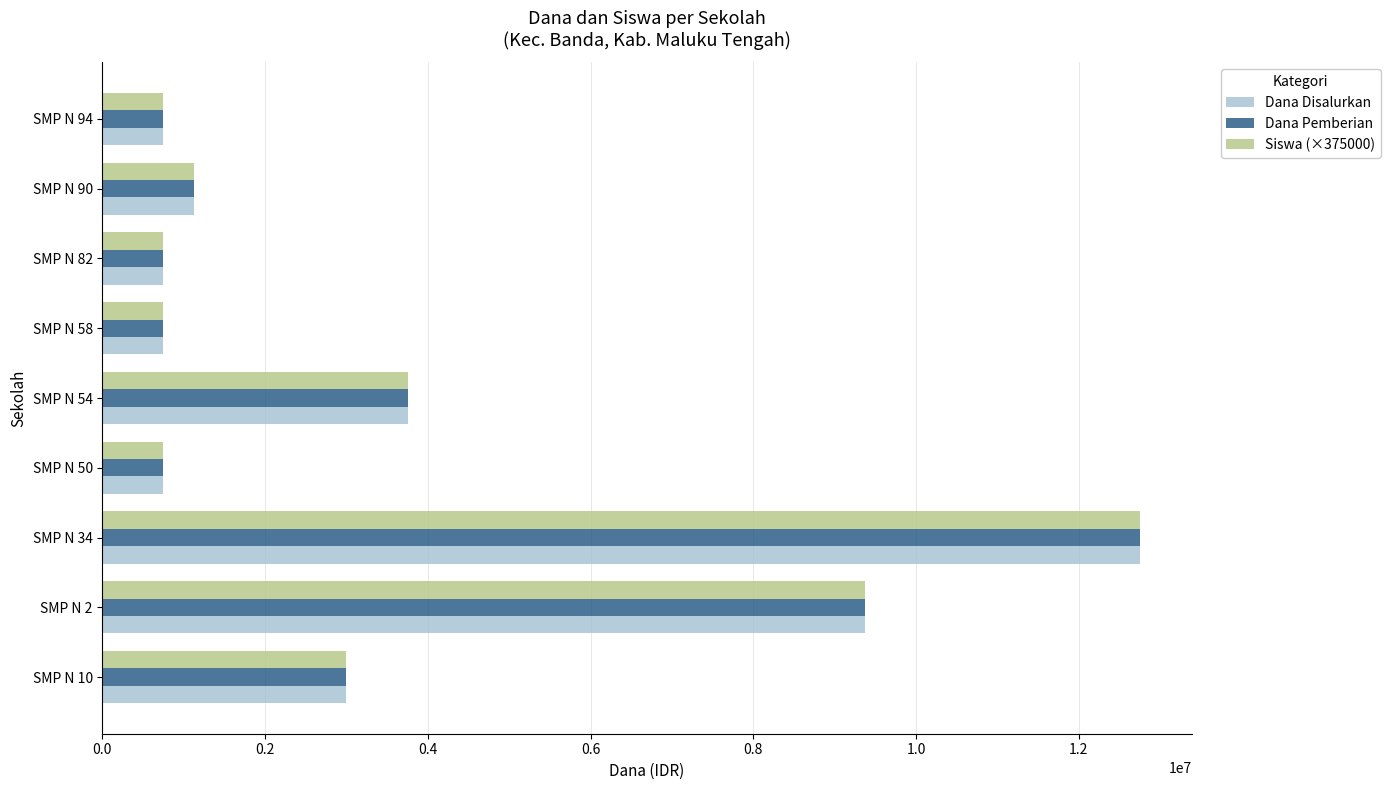

Is the value of Dana Disalurkan at SMP N 10 greater than the value of Siswa (×375000) at SMP N 90?

Yes